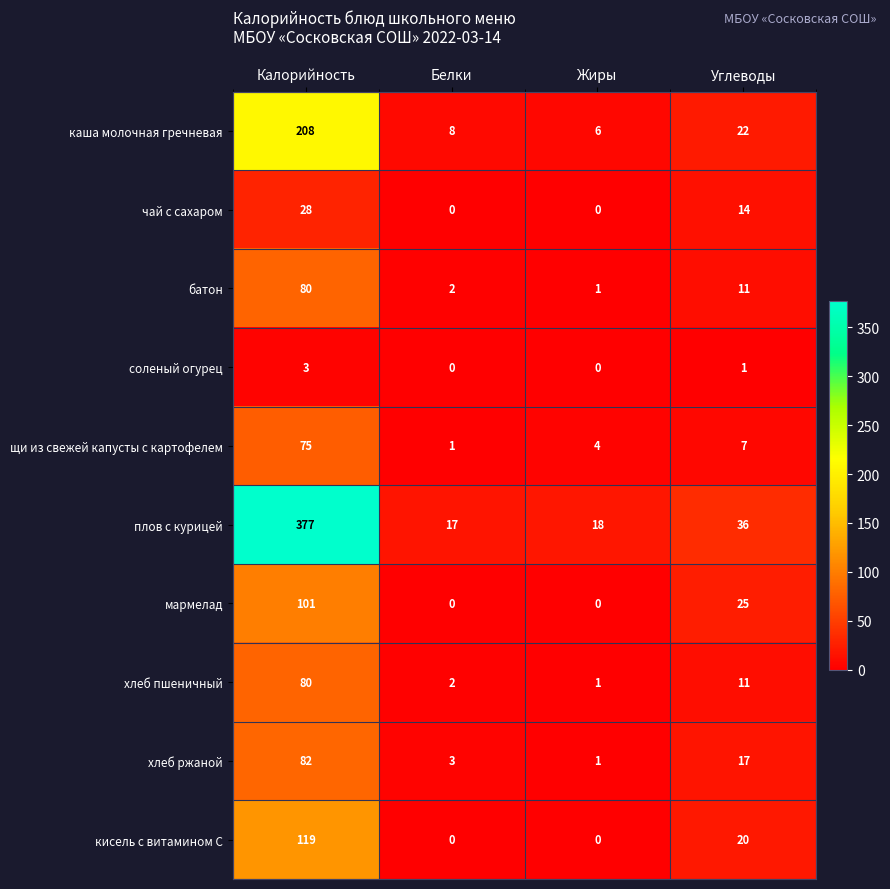

Is it true that хлеб ржаной equals 82 at Калорийность?

True